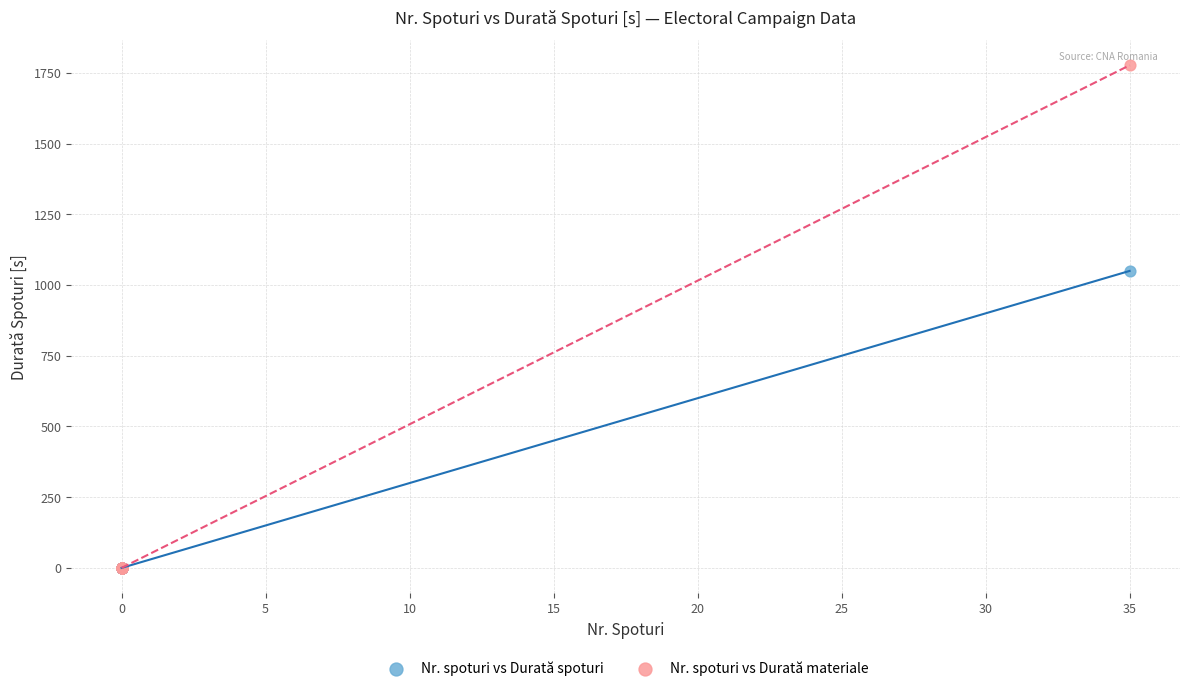

Across all series, what Y value is closest to 888?

1050